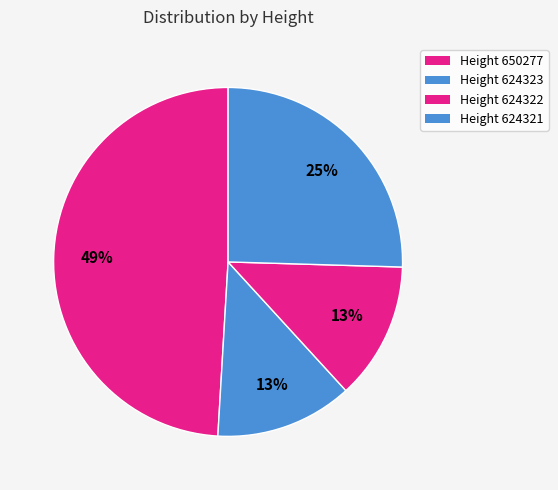

How many segments does this pie chart have?

4